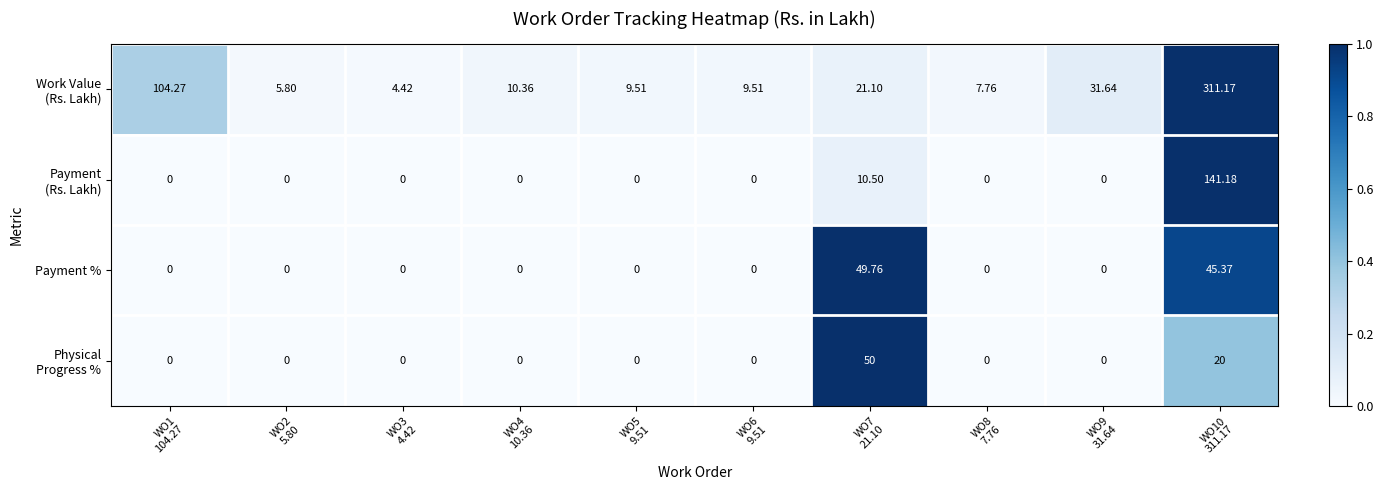

How many series are shown in this chart?

4